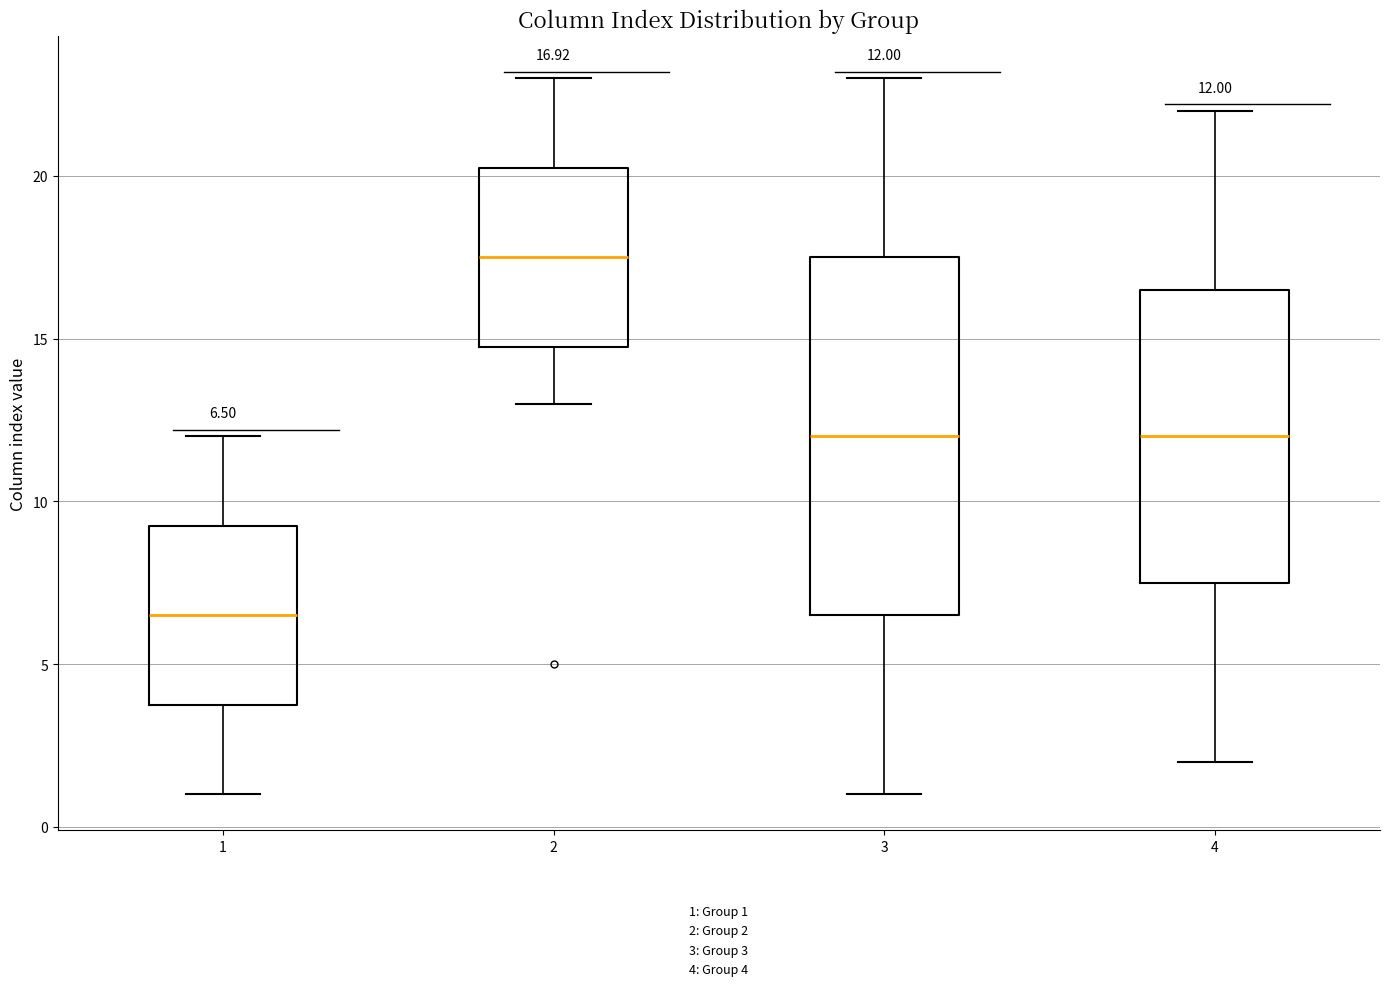

Which box has the highest median line?

2